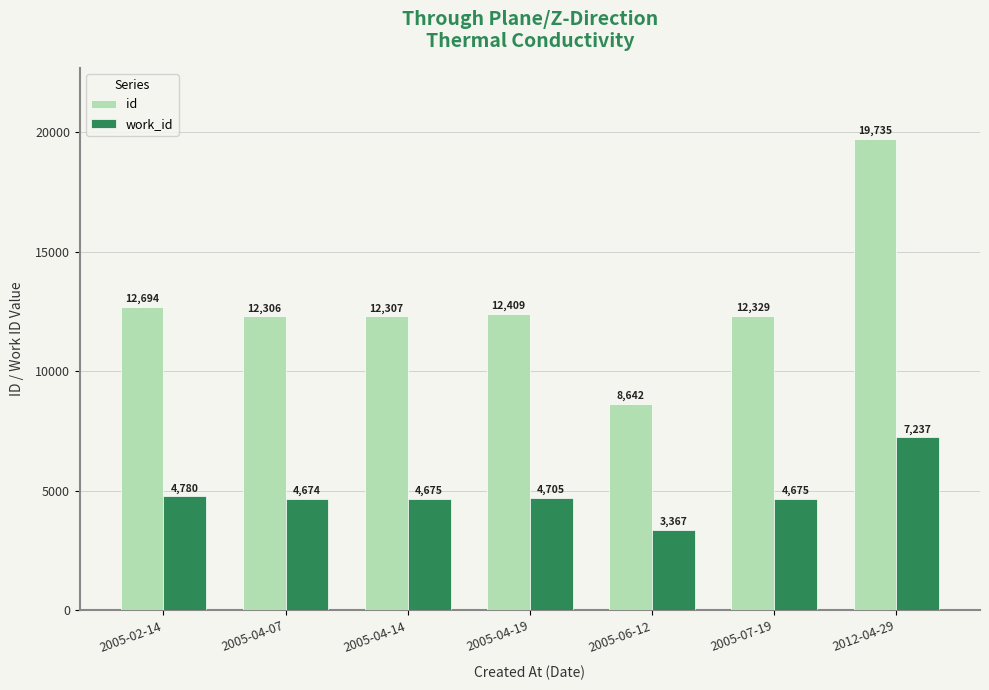

What is the label of the 6th bar from the left?

2005-07-19